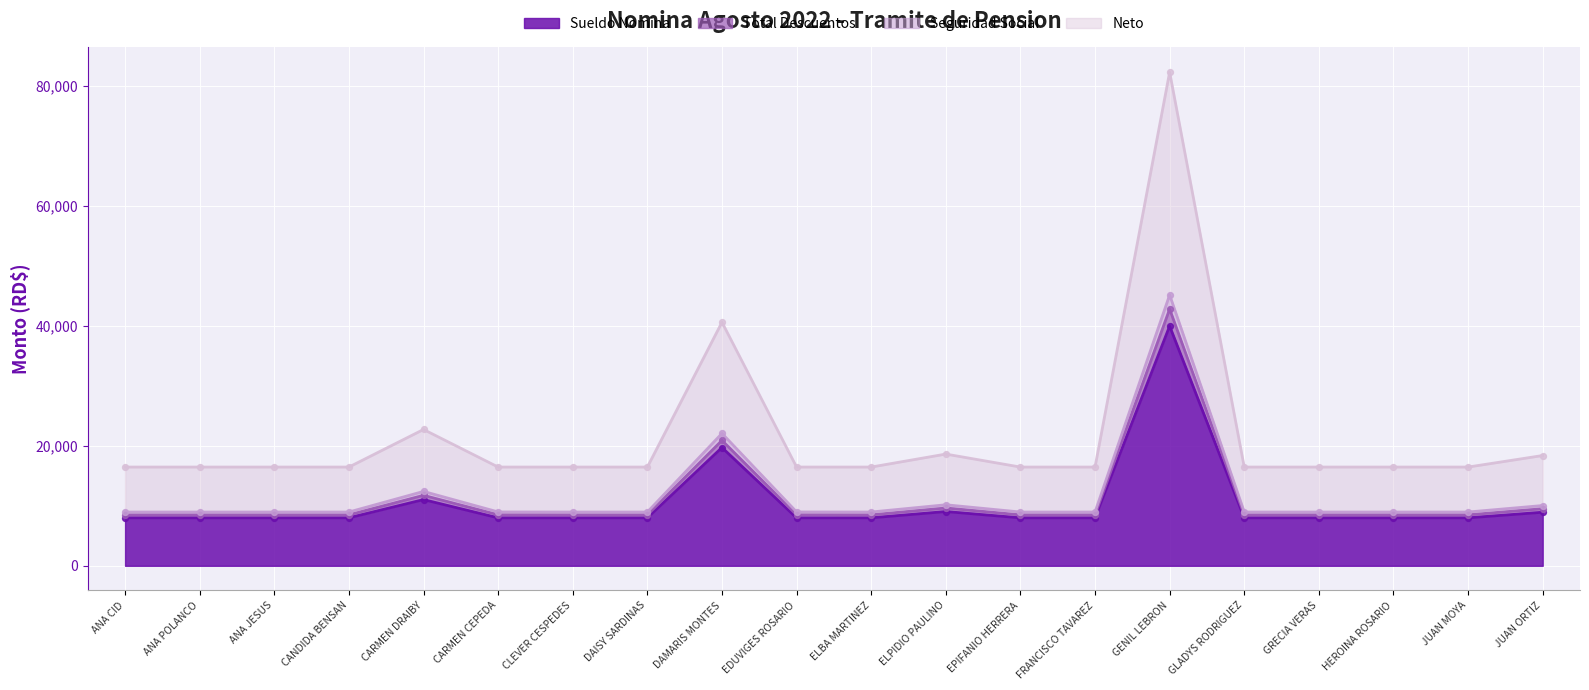

What are all the series names shown in the legend?

Sueldo Nomina, Total Descuentos, Seguridad Social, Neto